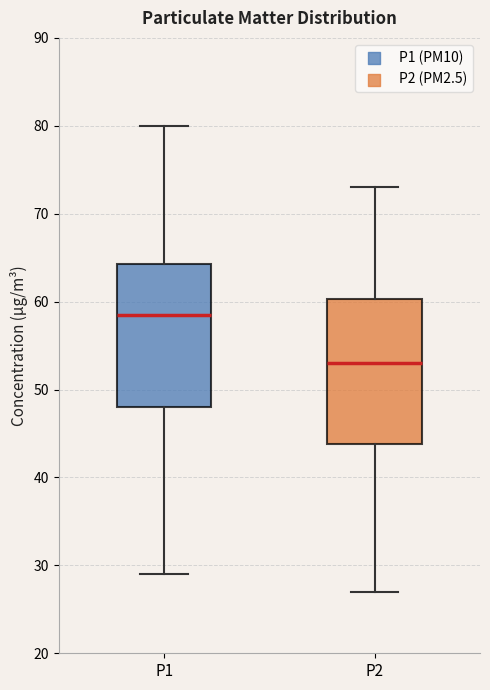

Which box's median line is the highest?

P1